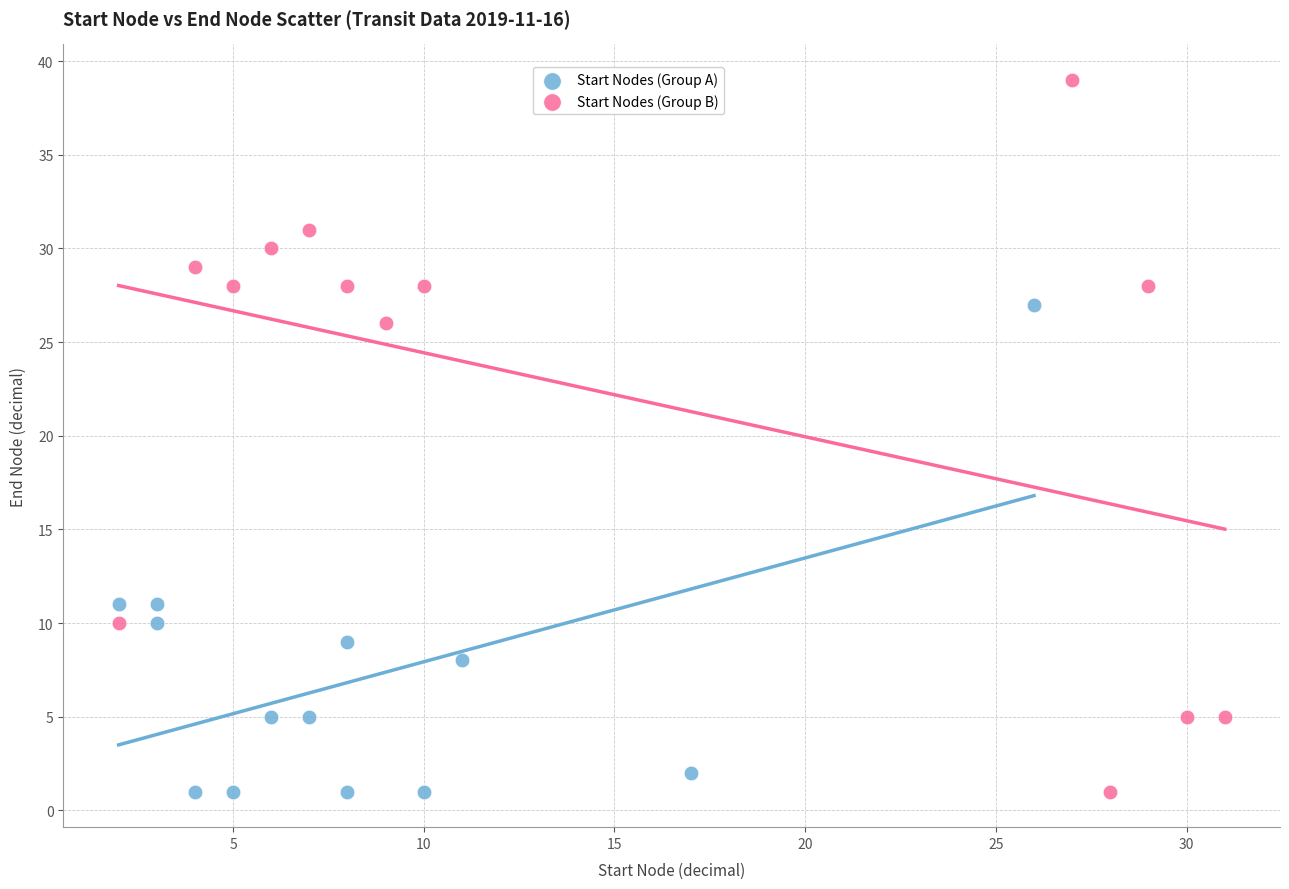

Which series contains the highest Y value?

Start Nodes (Group B)